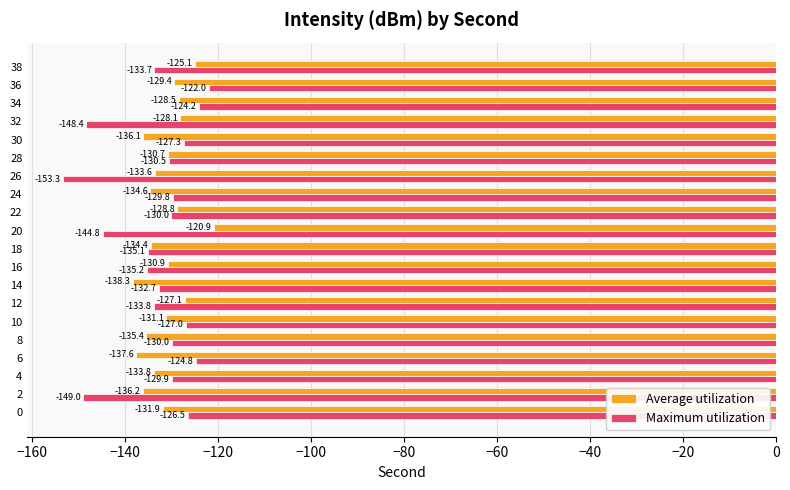

List the series in order of their overall mean, lowest first.

Maximum utilization, Average utilization